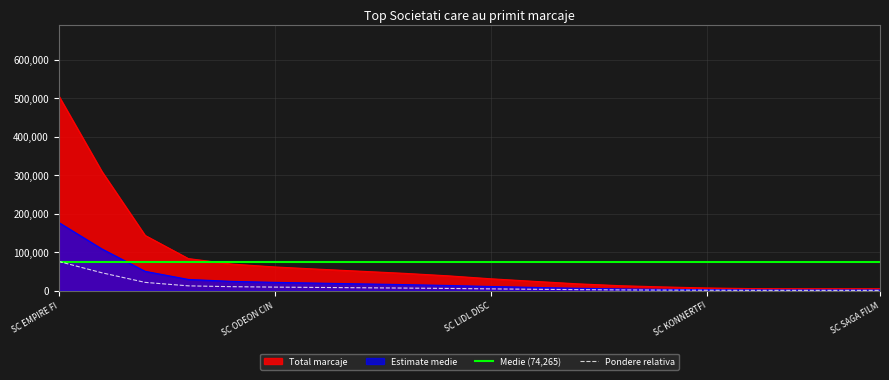

True or false: there are more than 2 points higher than both neighbors.

False